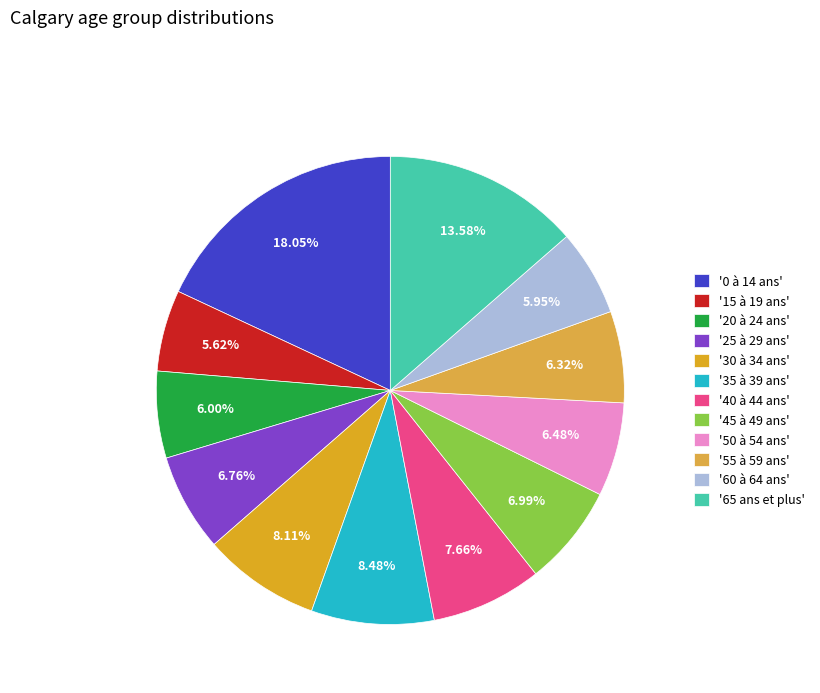

How many segments does this pie chart have?

12